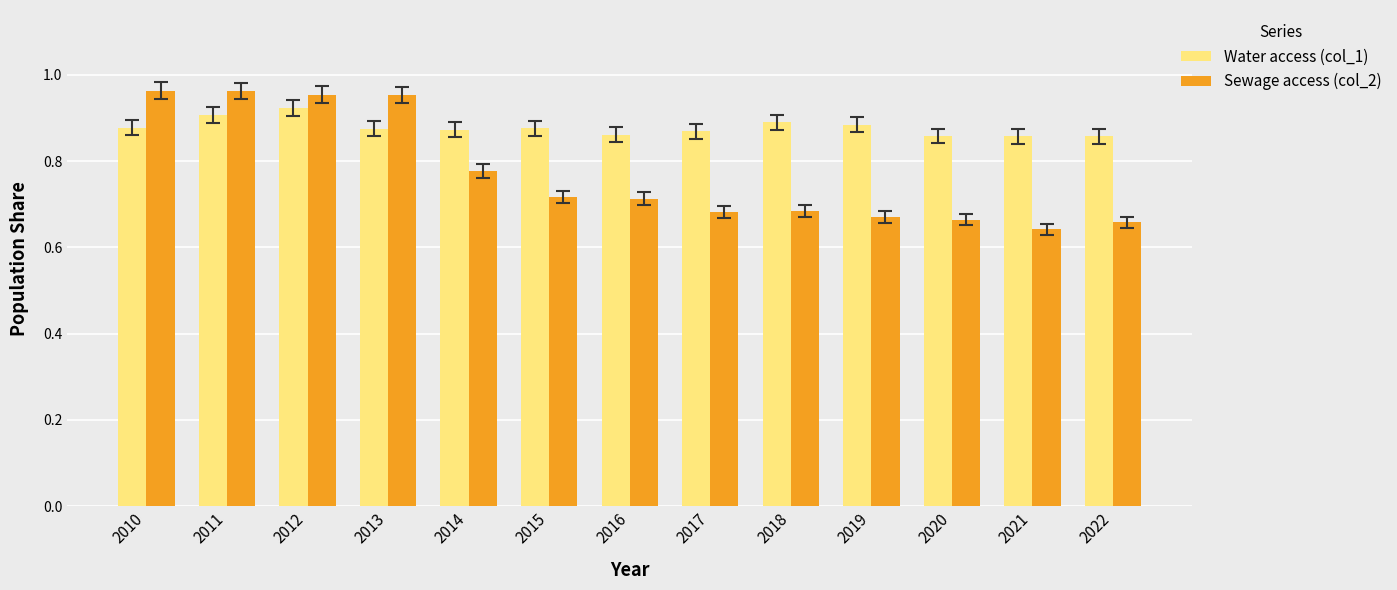

How many bars are there in each group?

2